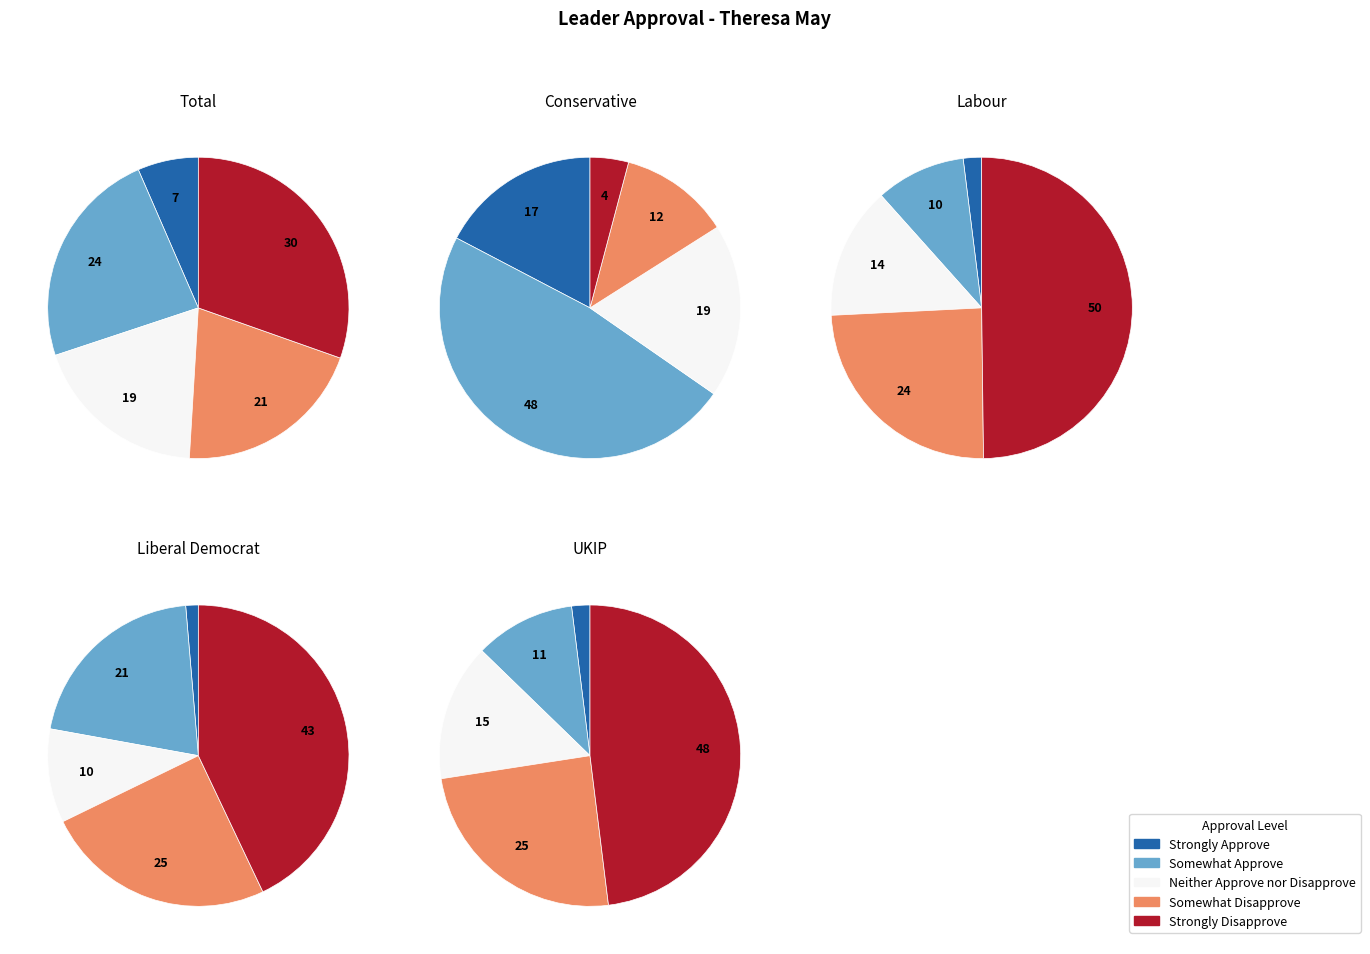

Does any single category account for the majority?

No